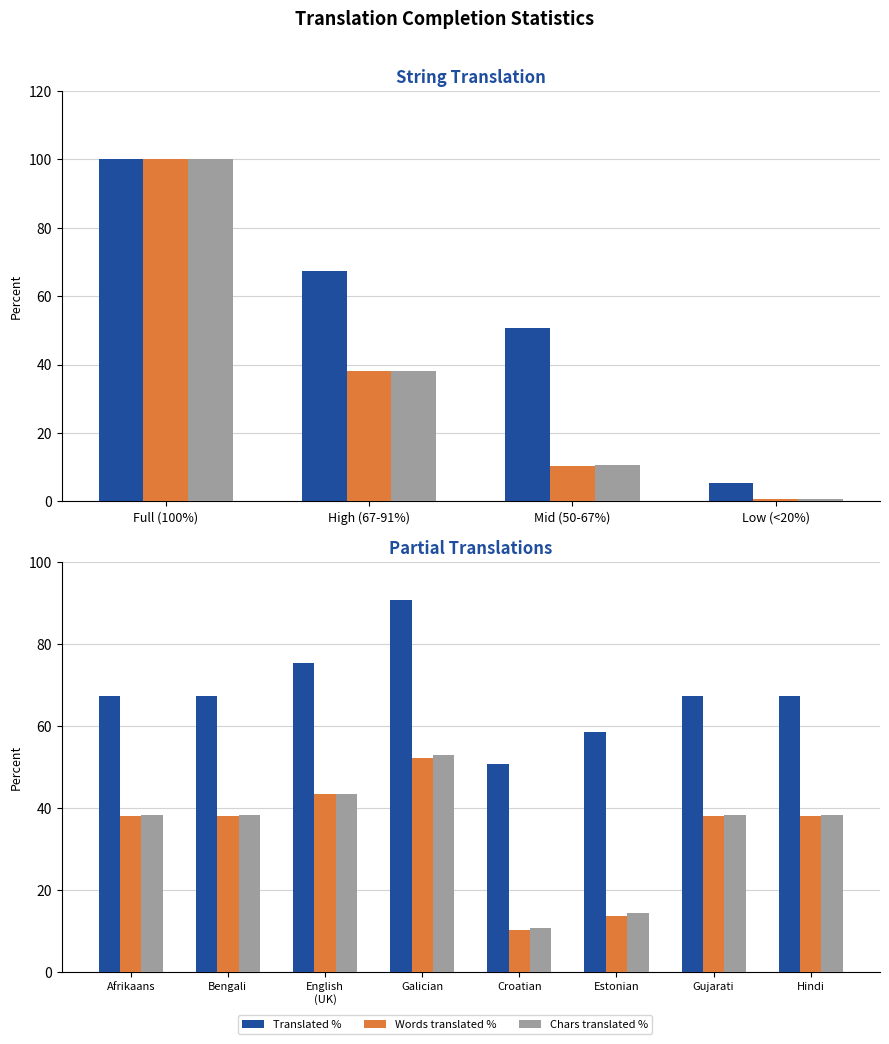

The value of Translated % at Estonian is 85.6. True or false?

False